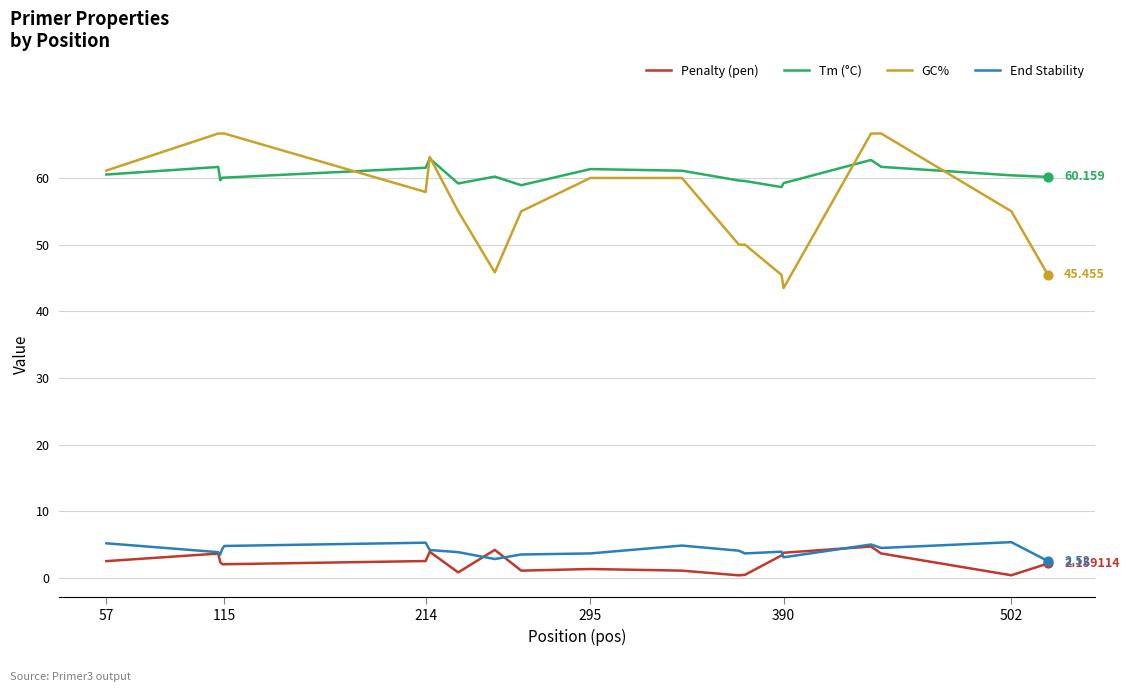

Which series has the largest total across all categories?

Tm (°C)